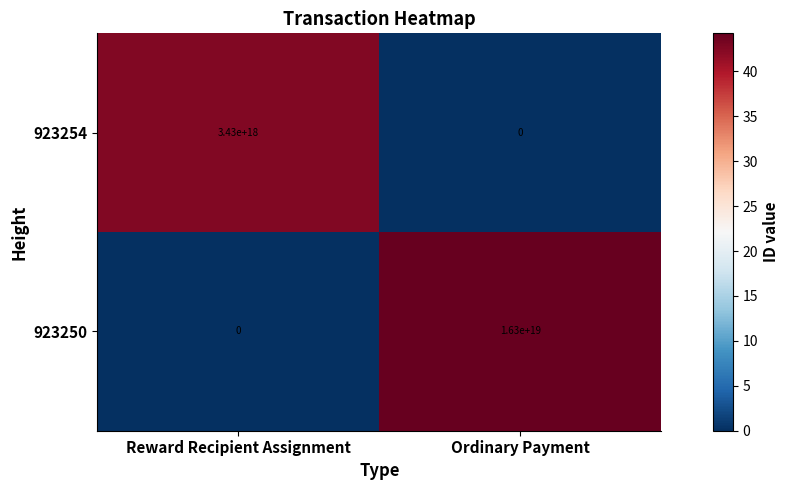

Which series has the widest spread of values?

923250